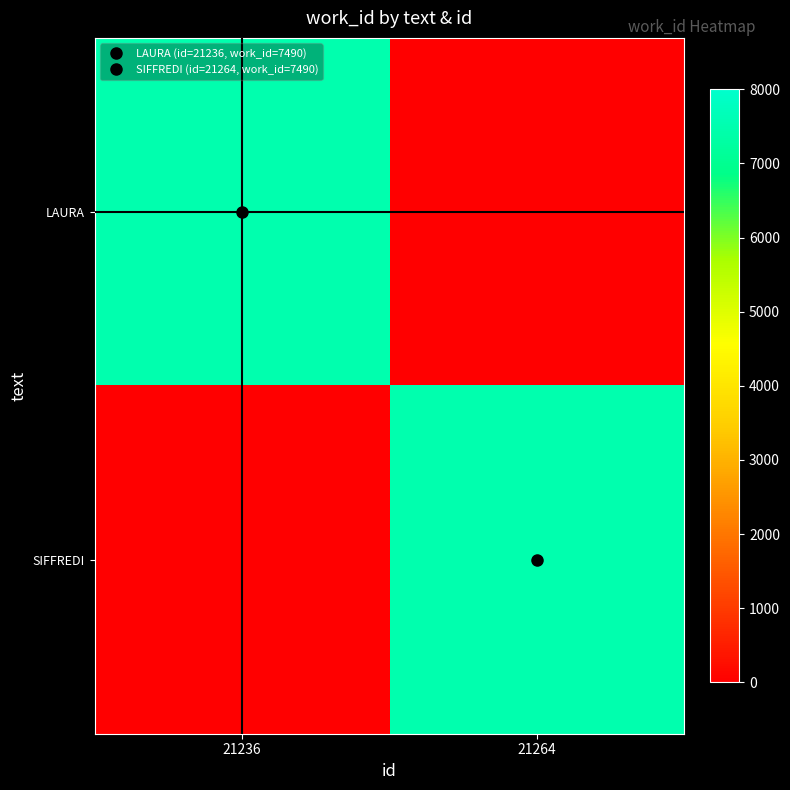

What is the total value across all series at 21236?

7490